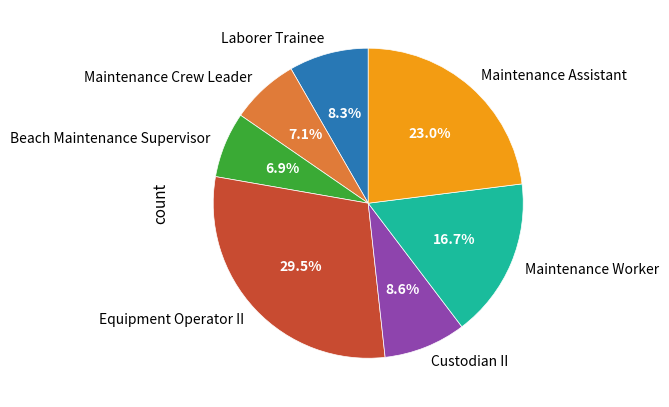

Does Beach Maintenance Supervisor account for over 50% of the chart?

No